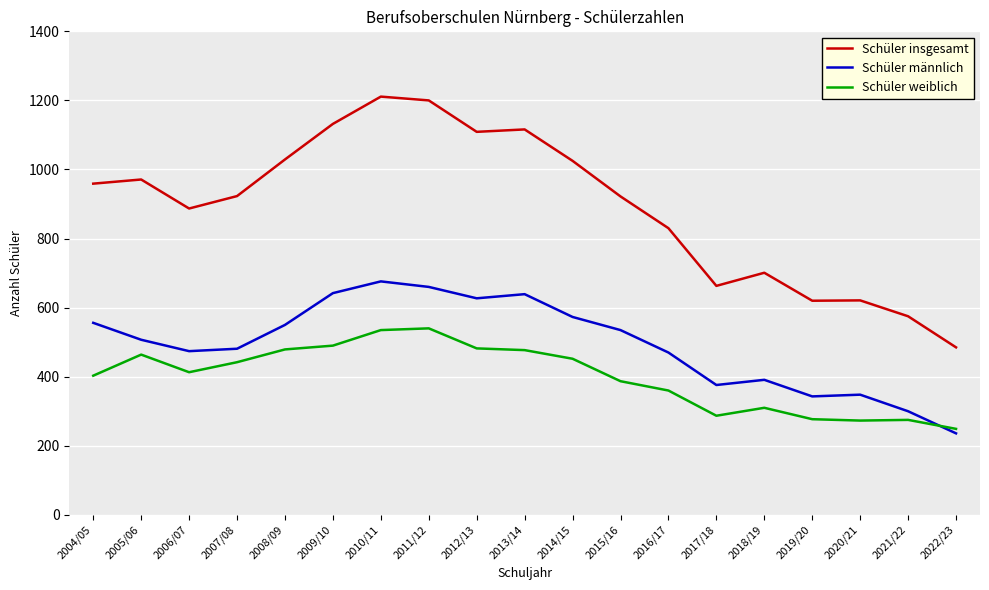

What is the difference between the maximum and minimum values in the Schüler weiblich series?

291